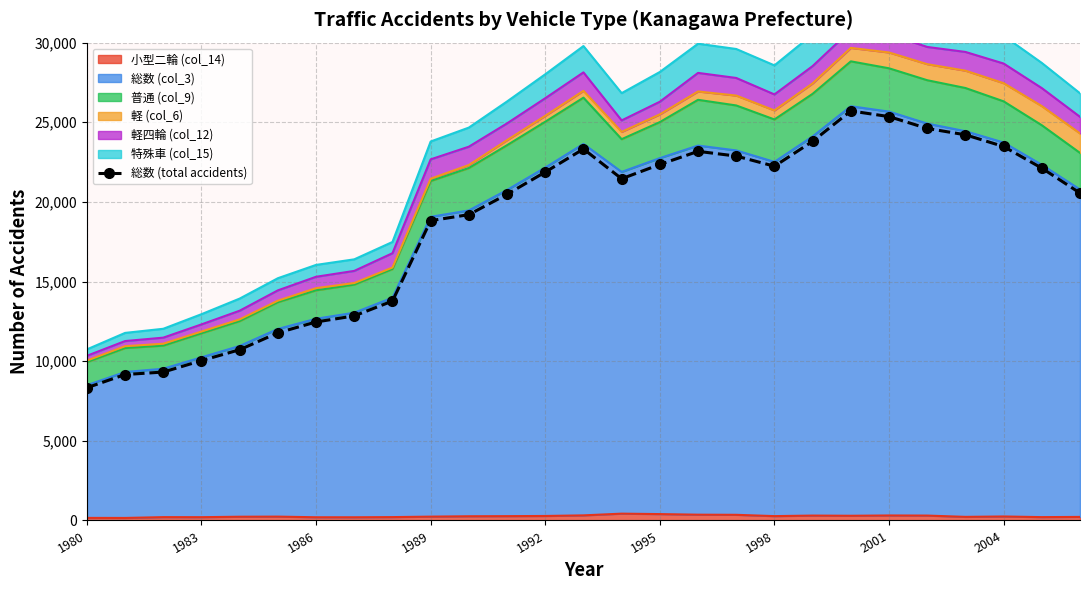

The value at 1989 is 32300. True or false?

False